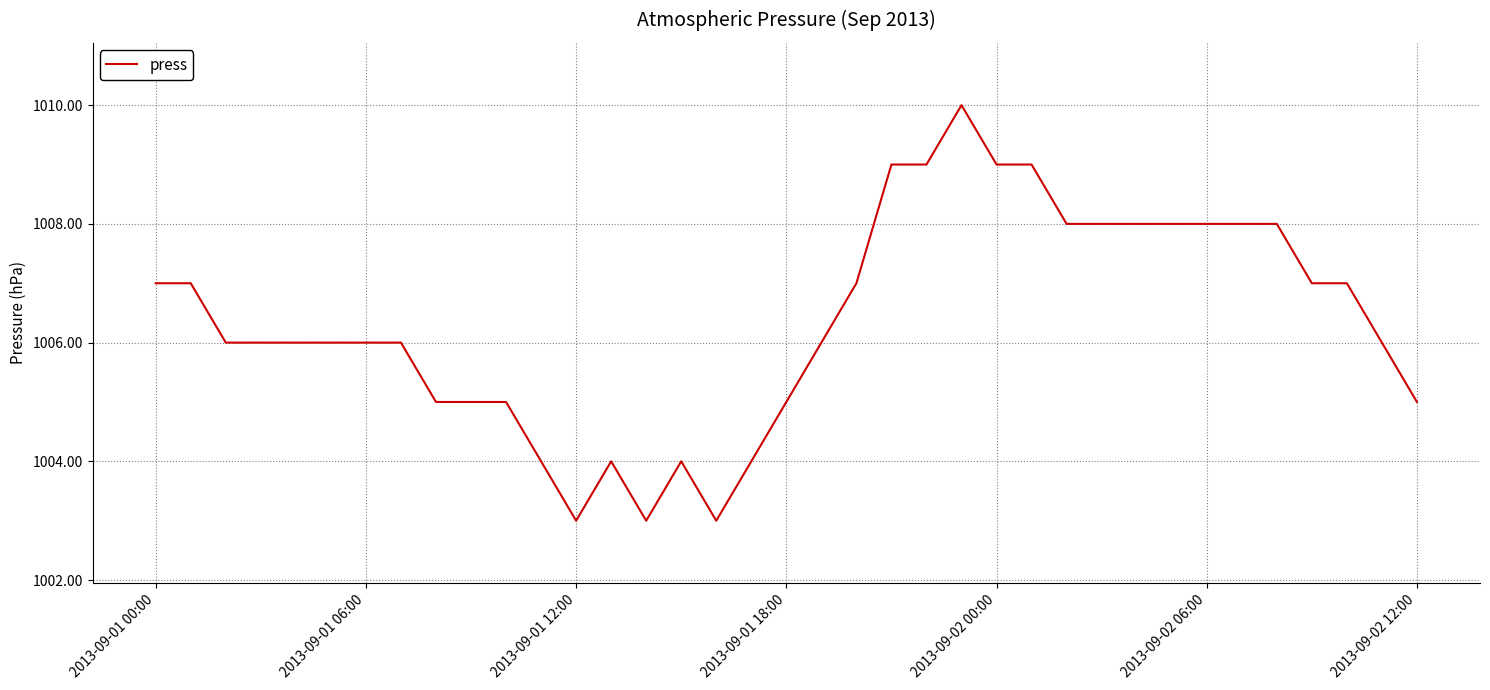

What is the minimum value shown in the chart?

1003